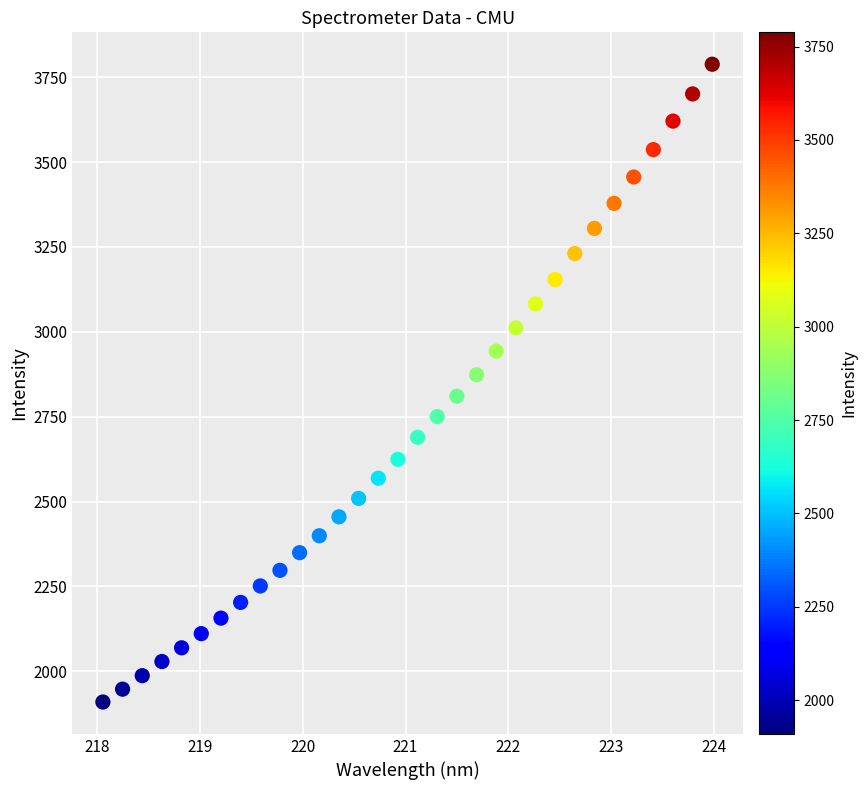

What is the range of Y values (max minus min)?

1878.8